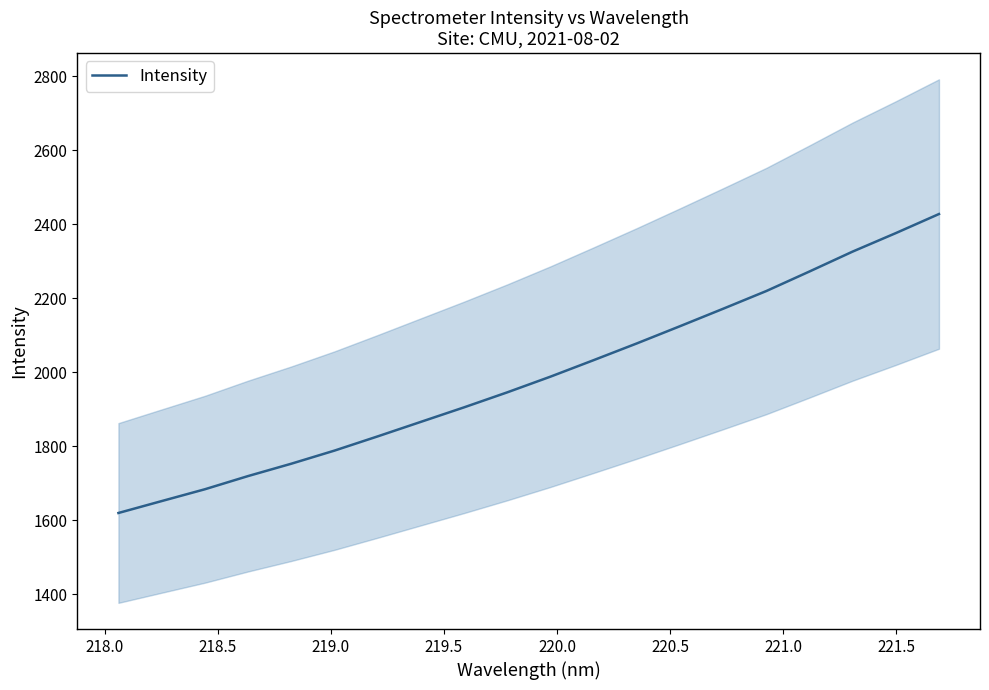

True or false: the data has more than 1 interior local peaks.

False